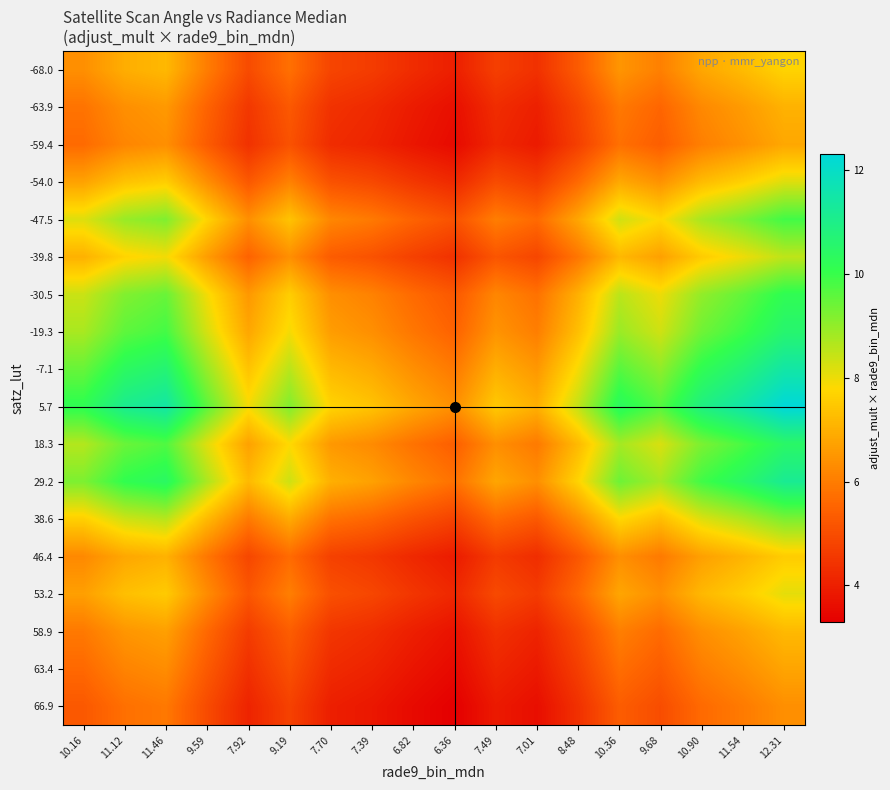

Reading right to left, list all the values displayed in this chart.

-68.0: 12.31=7.7	11.54=7.2	10.90=6.8	9.68=6.1	10.36=6.5	8.48=5.3	7.01=4.4	7.49=4.7	6.36=4.0	6.82=4.3	7.39=4.6	7.70=4.8	9.19=5.8	7.92=5.0	9.59=6.0	11.46=7.2	11.12=7.0	10.16=6.4
-63.9: 12.31=7.0	11.54=6.6	10.90=6.2	9.68=5.5	10.36=5.9	8.48=4.8	7.01=4.0	7.49=4.3	6.36=3.6	6.82=3.9	7.39=4.2	7.70=4.4	9.19=5.3	7.92=4.5	9.59=5.5	11.46=6.6	11.12=6.4	10.16=5.8
-59.4: 12.31=6.8	11.54=6.4	10.90=6.1	9.68=5.4	10.36=5.8	8.48=4.7	7.01=3.9	7.49=4.2	6.36=3.5	6.82=3.8	7.39=4.1	7.70=4.3	9.19=5.1	7.92=4.4	9.59=5.3	11.46=6.4	11.12=6.2	10.16=5.6
-54.0: 12.31=8.2	11.54=7.7	10.90=7.2	9.68=6.4	10.36=6.9	8.48=5.6	7.01=4.6	7.49=5.0	6.36=4.2	6.82=4.5	7.39=4.9	7.70=5.1	9.19=6.1	7.92=5.3	9.59=6.4	11.46=7.6	11.12=7.4	10.16=6.7
-47.5: 12.31=9.9	11.54=9.3	10.90=8.8	9.68=7.8	10.36=8.3	8.48=6.8	7.01=5.6	7.49=6.0	6.36=5.1	6.82=5.5	7.39=5.9	7.70=6.2	9.19=7.4	7.92=6.4	9.59=7.7	11.46=9.2	11.12=8.9	10.16=8.2
-39.8: 12.31=8.5	11.54=8.0	10.90=7.5	9.68=6.7	10.36=7.2	8.48=5.9	7.01=4.8	7.49=5.2	6.36=4.4	6.82=4.7	7.39=5.1	7.70=5.3	9.19=6.4	7.92=5.5	9.59=6.6	11.46=7.9	11.12=7.7	10.16=7.0
-30.5: 12.31=10.2	11.54=9.5	10.90=9.0	9.68=8.0	10.36=8.6	8.48=7.0	7.01=5.8	7.49=6.2	6.36=5.3	6.82=5.6	7.39=6.1	7.70=6.4	9.19=7.6	7.92=6.5	9.59=7.9	11.46=9.5	11.12=9.2	10.16=8.4
-19.3: 12.31=10.6	11.54=9.9	10.90=9.4	9.68=8.3	10.36=8.9	8.48=7.3	7.01=6.0	7.49=6.5	6.36=5.5	6.82=5.9	7.39=6.4	7.70=6.6	9.19=7.9	7.92=6.8	9.59=8.3	11.46=9.9	11.12=9.6	10.16=8.7
-7.1: 12.31=11.5	11.54=10.8	10.90=10.2	9.68=9.0	10.36=9.7	8.48=7.9	7.01=6.5	7.49=7.0	6.36=5.9	6.82=6.4	7.39=6.9	7.70=7.2	9.19=8.6	7.92=7.4	9.59=8.9	11.46=10.7	11.12=10.4	10.16=9.5
5.7: 12.31=12.3	11.54=11.5	10.90=10.9	9.68=9.7	10.36=10.4	8.48=8.5	7.01=7.0	7.49=7.5	6.36=6.4	6.82=6.8	7.39=7.4	7.70=7.7	9.19=9.2	7.92=7.9	9.59=9.6	11.46=11.5	11.12=11.1	10.16=10.2
18.3: 12.31=10.5	11.54=9.8	10.90=9.3	9.68=8.2	10.36=8.8	8.48=7.2	7.01=5.9	7.49=6.4	6.36=5.4	6.82=5.8	7.39=6.3	7.70=6.5	9.19=7.8	7.92=6.7	9.59=8.1	11.46=9.7	11.12=9.4	10.16=8.6
29.2: 12.31=11.2	11.54=10.5	10.90=9.9	9.68=8.8	10.36=9.4	8.48=7.7	7.01=6.4	7.49=6.8	6.36=5.8	6.82=6.2	7.39=6.7	7.70=7.0	9.19=8.3	7.92=7.2	9.59=8.7	11.46=10.4	11.12=10.1	10.16=9.2
38.6: 12.31=9.2	11.54=8.7	10.90=8.2	9.68=7.3	10.36=7.8	8.48=6.4	7.01=5.3	7.49=5.6	6.36=4.8	6.82=5.1	7.39=5.5	7.70=5.8	9.19=6.9	7.92=5.9	9.59=7.2	11.46=8.6	11.12=8.3	10.16=7.6
46.4: 12.31=7.6	11.54=7.1	10.90=6.7	9.68=5.9	10.36=6.4	8.48=5.2	7.01=4.3	7.49=4.6	6.36=3.9	6.82=4.2	7.39=4.5	7.70=4.7	9.19=5.6	7.92=4.9	9.59=5.9	11.46=7.0	11.12=6.8	10.16=6.2
53.2: 12.31=8.1	11.54=7.6	10.90=7.2	9.68=6.4	10.36=6.8	8.48=5.6	7.01=4.6	7.49=4.9	6.36=4.2	6.82=4.5	7.39=4.9	7.70=5.1	9.19=6.0	7.92=5.2	9.59=6.3	11.46=7.5	11.12=7.3	10.16=6.7
58.9: 12.31=7.2	11.54=6.7	10.90=6.4	9.68=5.6	10.36=6.0	8.48=4.9	7.01=4.1	7.49=4.4	6.36=3.7	6.82=4.0	7.39=4.3	7.70=4.5	9.19=5.4	7.92=4.6	9.59=5.6	11.46=6.7	11.12=6.5	10.16=5.9
63.4: 12.31=6.8	11.54=6.4	10.90=6.0	9.68=5.3	10.36=5.7	8.48=4.7	7.01=3.9	7.49=4.1	6.36=3.5	6.82=3.8	7.39=4.1	7.70=4.2	9.19=5.1	7.92=4.4	9.59=5.3	11.46=6.3	11.12=6.1	10.16=5.6
66.9: 12.31=6.4	11.54=6.0	10.90=5.6	9.68=5.0	10.36=5.4	8.48=4.4	7.01=3.6	7.49=3.9	6.36=3.3	6.82=3.5	7.39=3.8	7.70=4.0	9.19=4.7	7.92=4.1	9.59=5.0	11.46=5.9	11.12=5.7	10.16=5.3